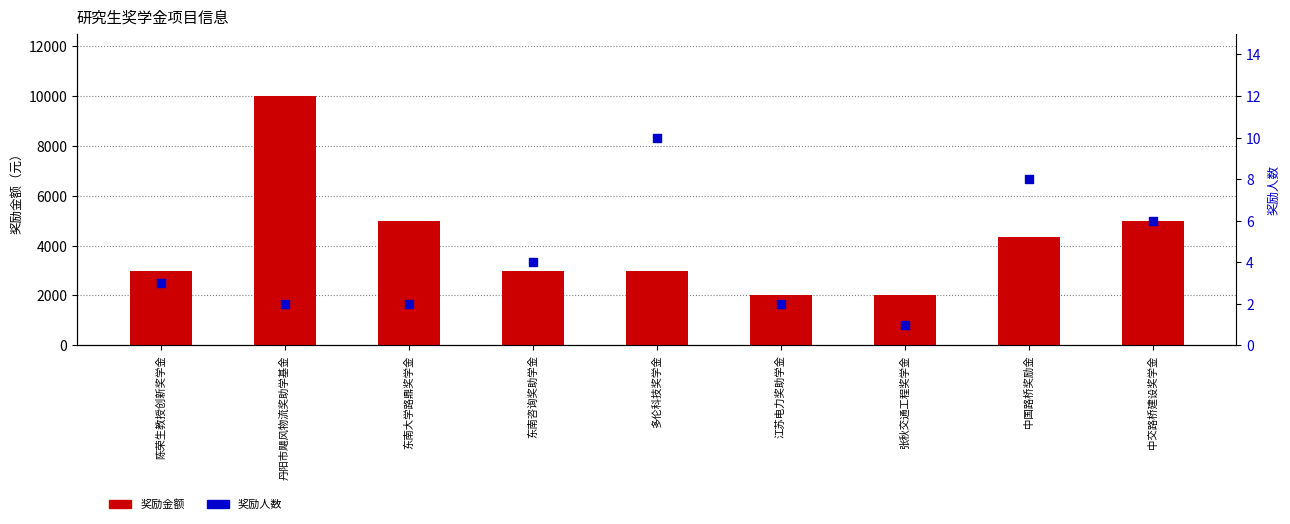

Which series has the largest total across all categories?

奖励金额